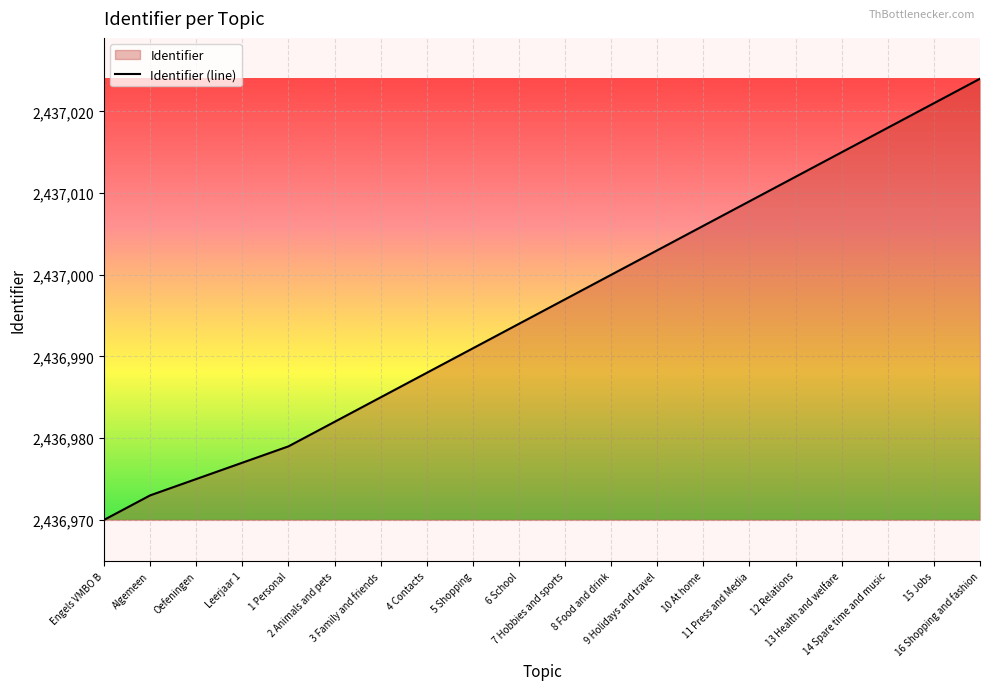

How many lines are shown in the chart?

1